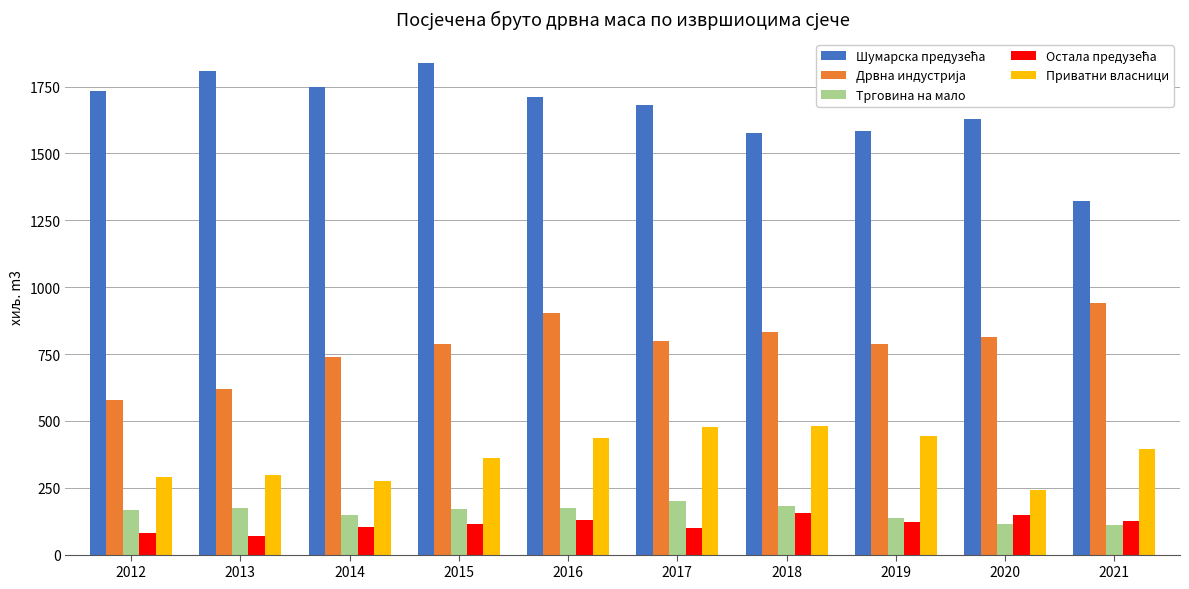

What is the average value of the Приватни власници series?

370